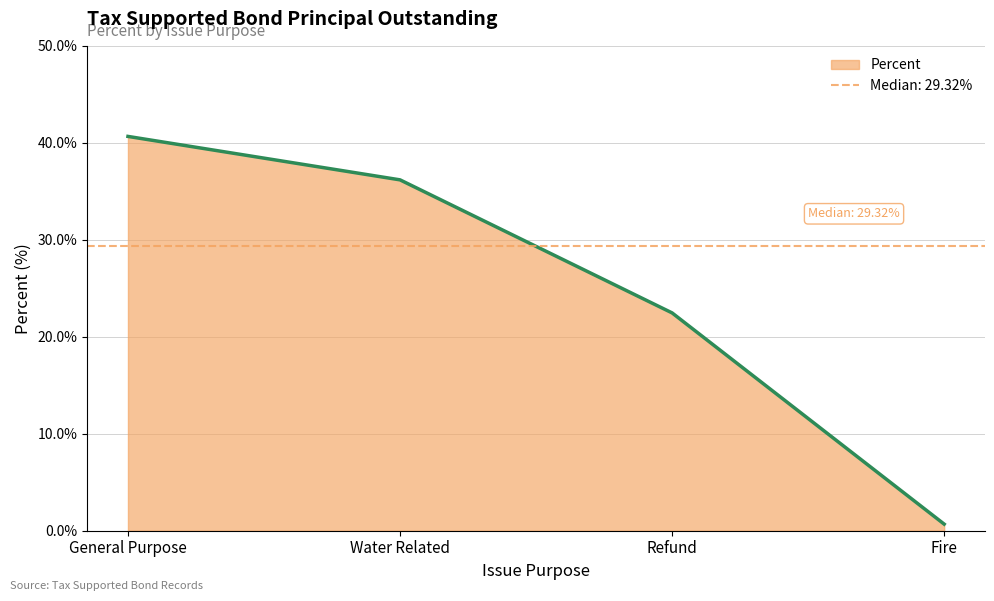

Does the chart display data point markers on the line(s)?

No